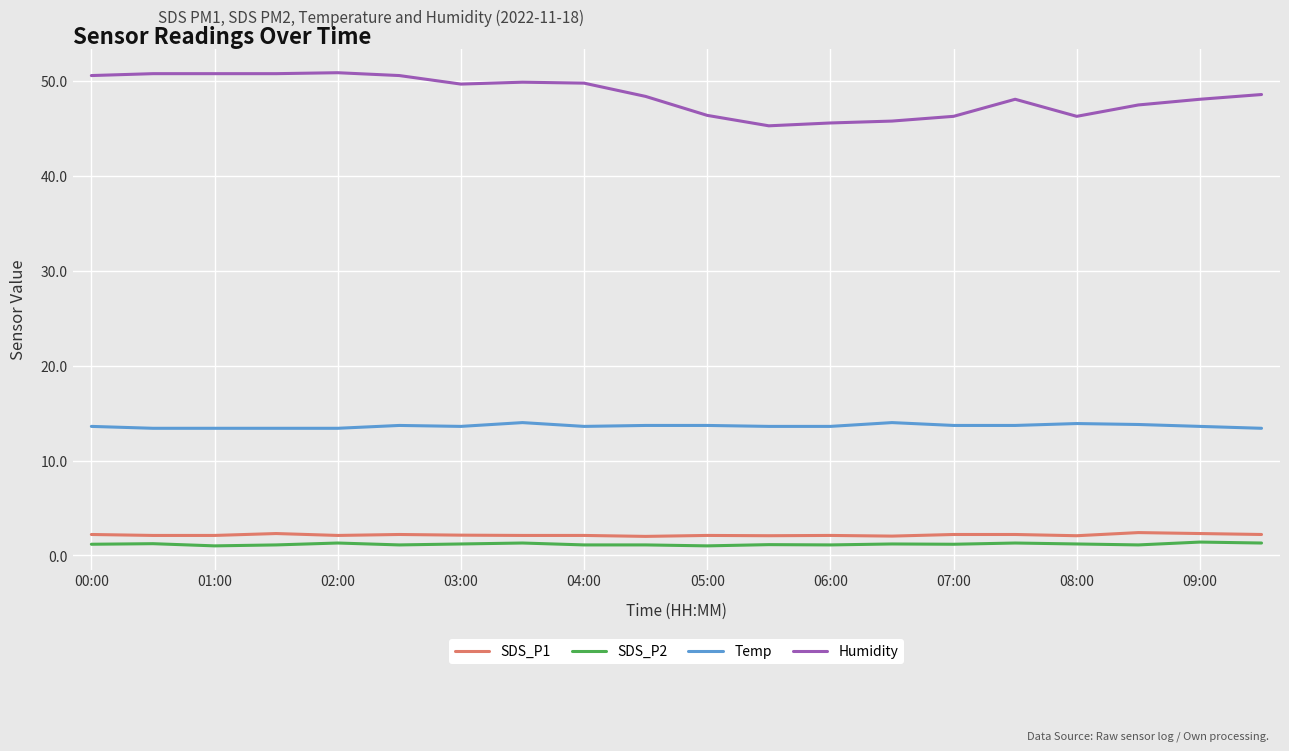

What is the lowest value of the Humidity series?

45.3